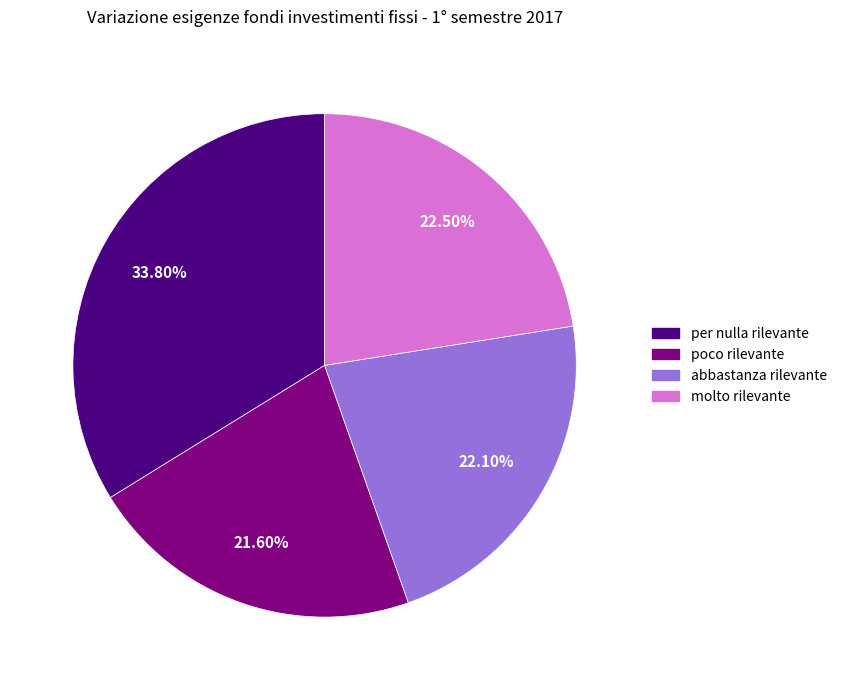

What portion of the pie excludes molto rilevante?

77.5%